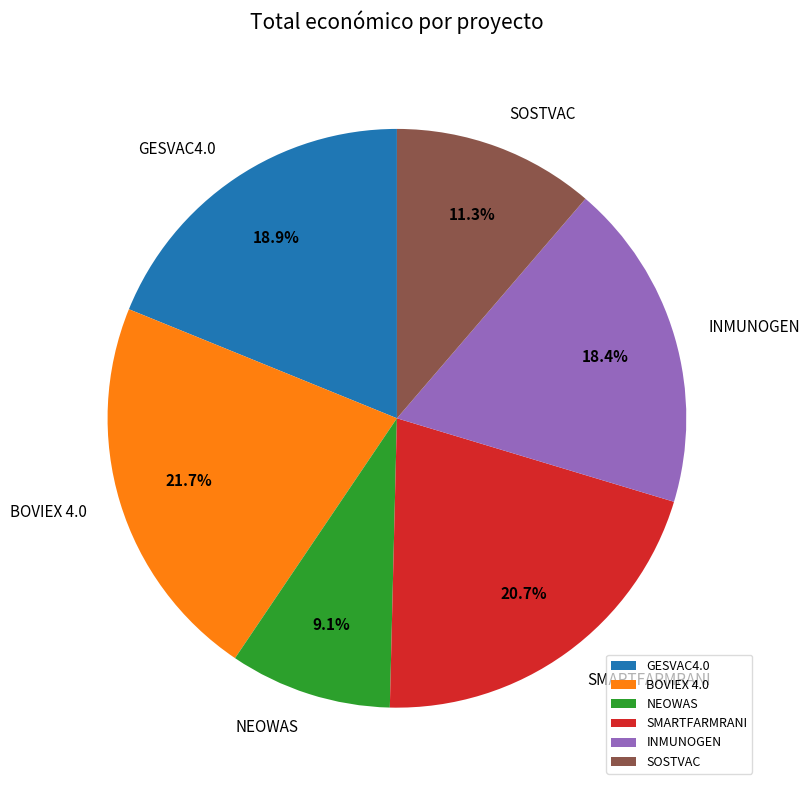

Combined, what portion of the pie is SOSTVAC and NEOWAS?

20.4%